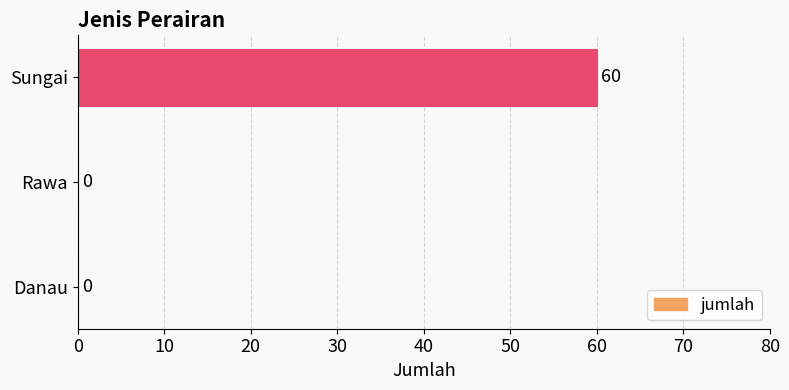

What is the sum of all values?

60